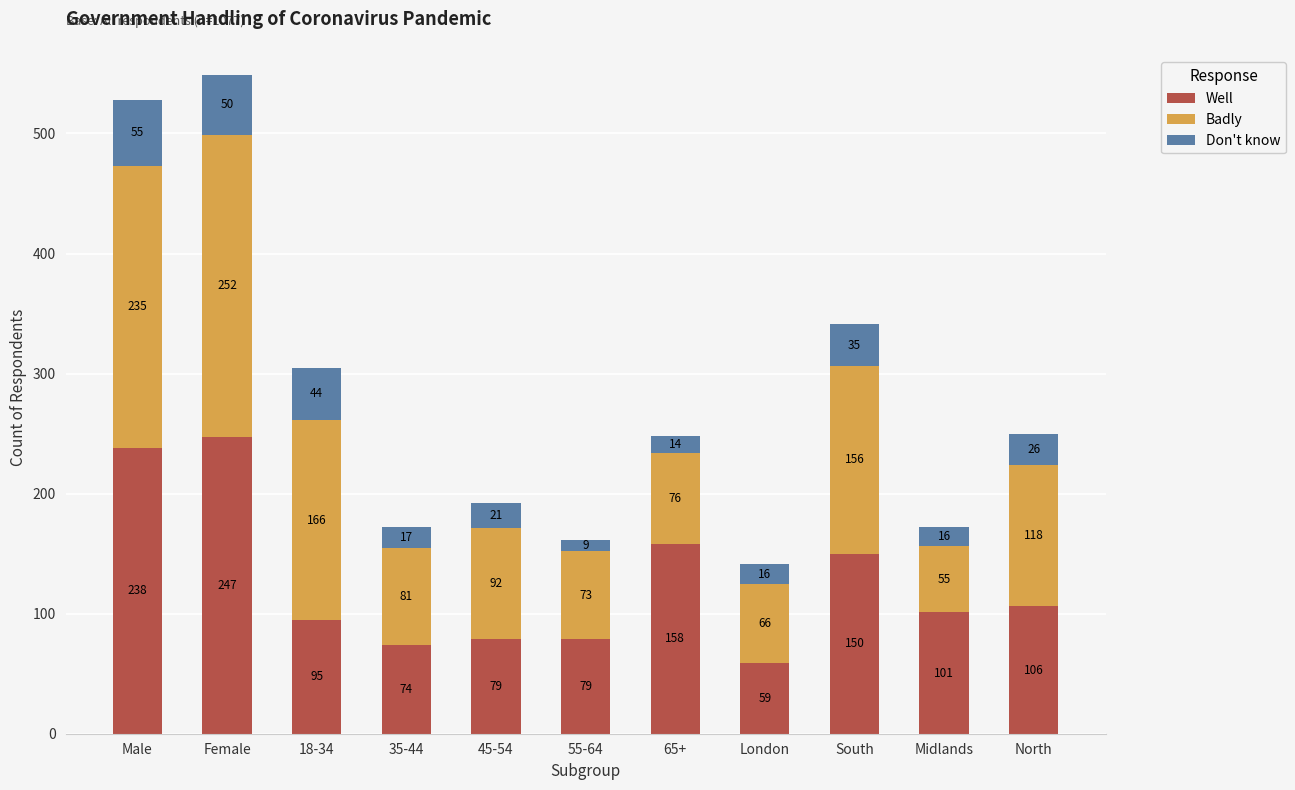

True or false: Well has a value of 101 at Midlands.

True